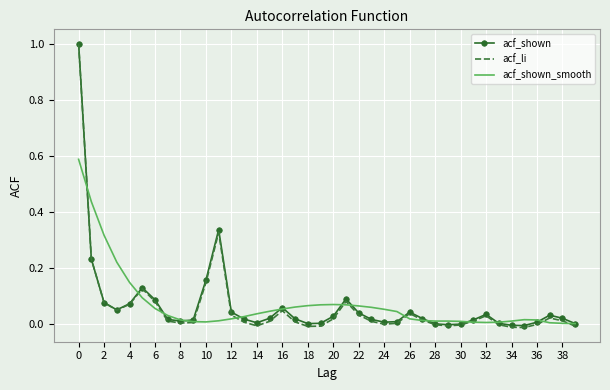

What is the maximum value shown in the chart?

1.0